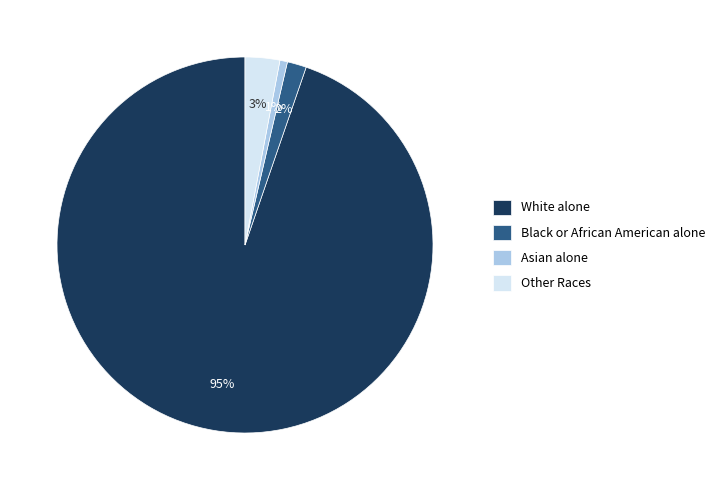

Is the sum of Asian alone and White alone greater than half?

Yes